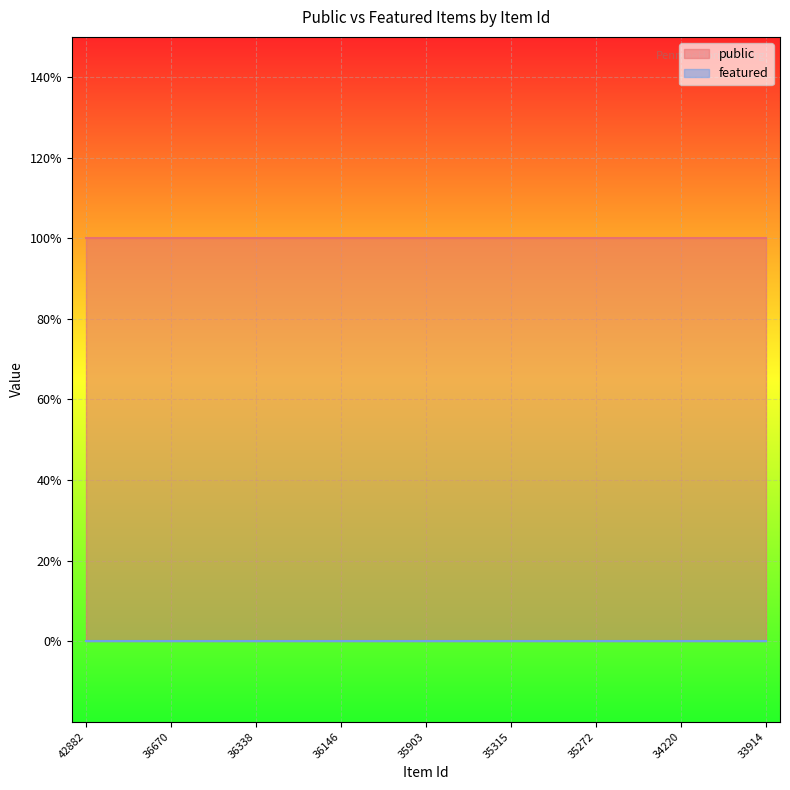

At which category does the chart reach its minimum across all series?

42882